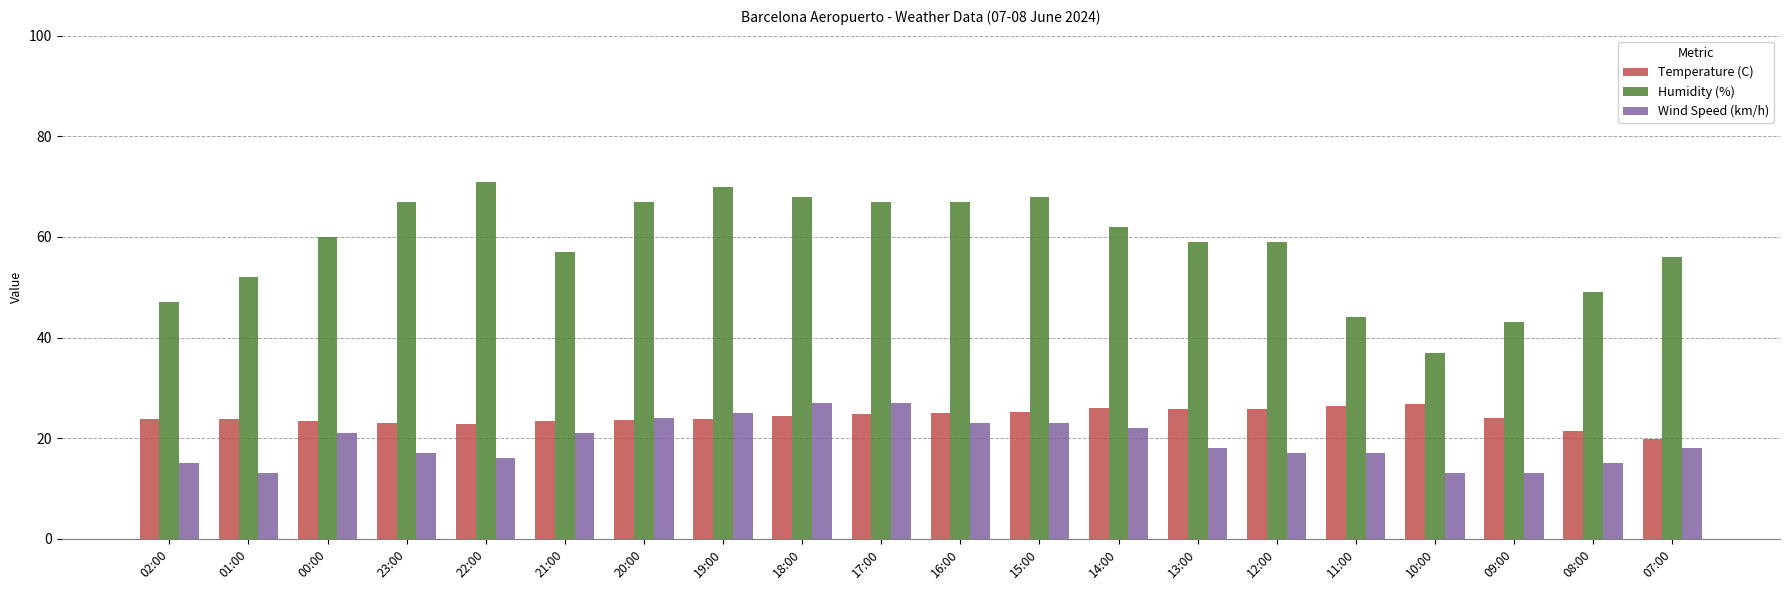

What is the difference between the maximum and minimum values in the Humidity (%) series?

34.0